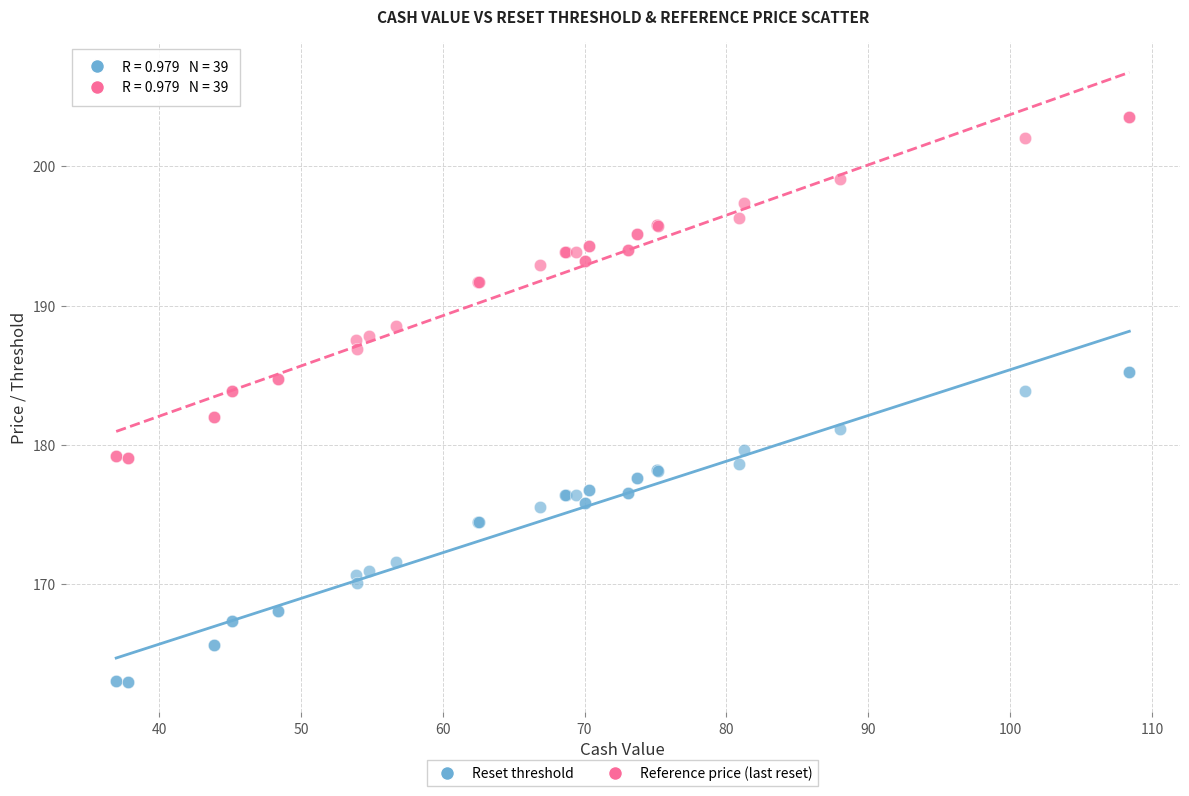

Which series reaches the maximum Y coordinate?

Reference price (last reset)